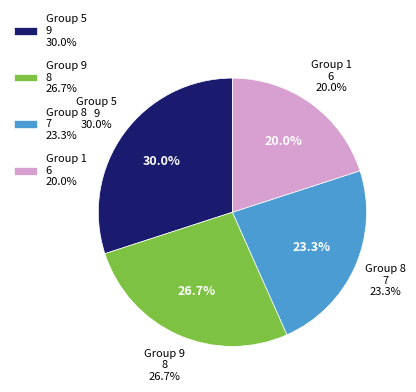

Is there any slice that represents more than half of the pie?

No